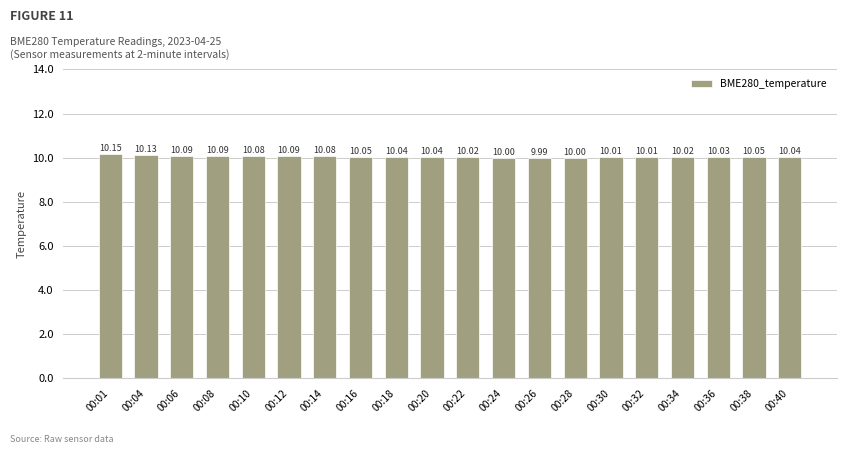

How many bars are there in total?

20